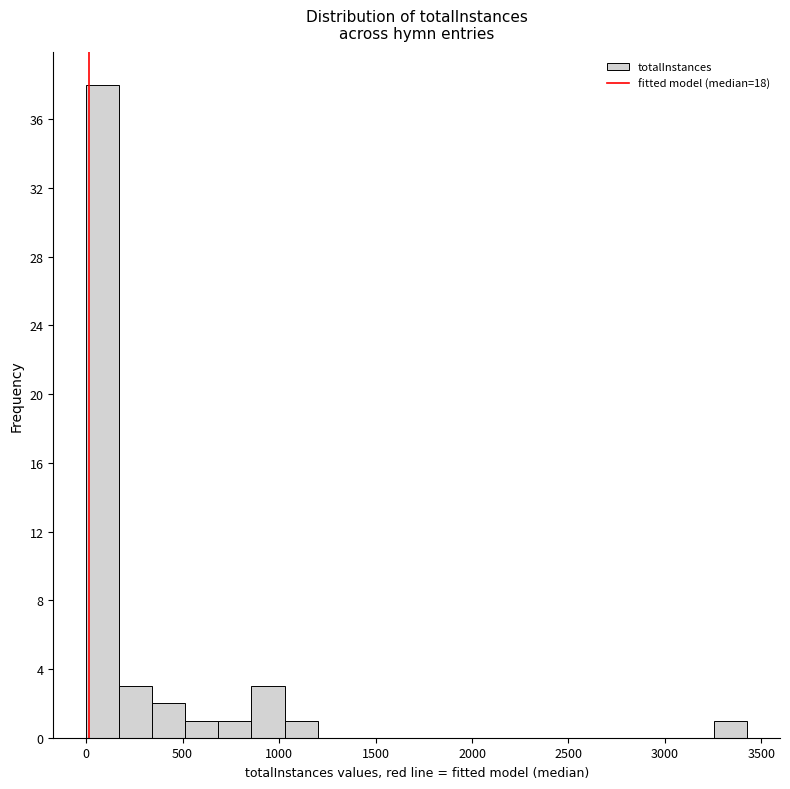

Around what value on the x-axis is the tallest bar? Give the approximate position of its centre, as read against the axis.

100